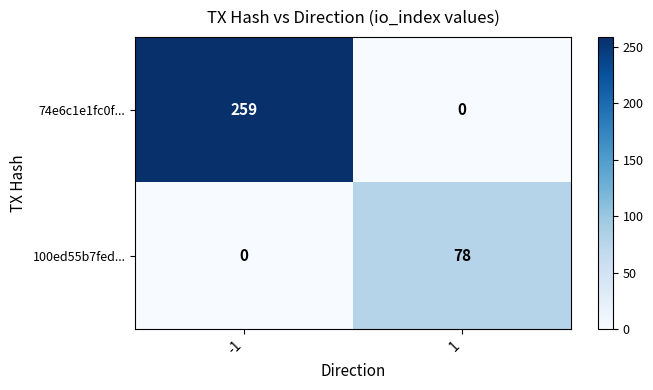

What is the difference between the highest and lowest values at -1?

259